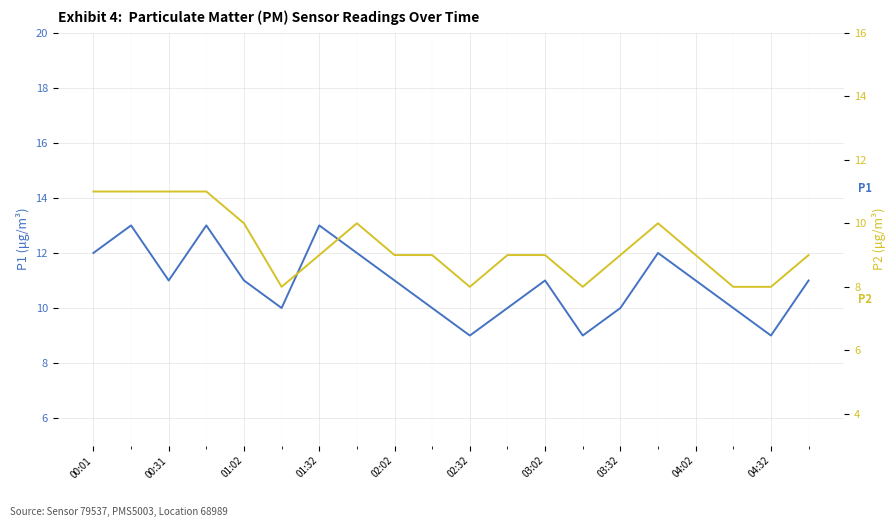

How many data points in P2 are above 9?

7